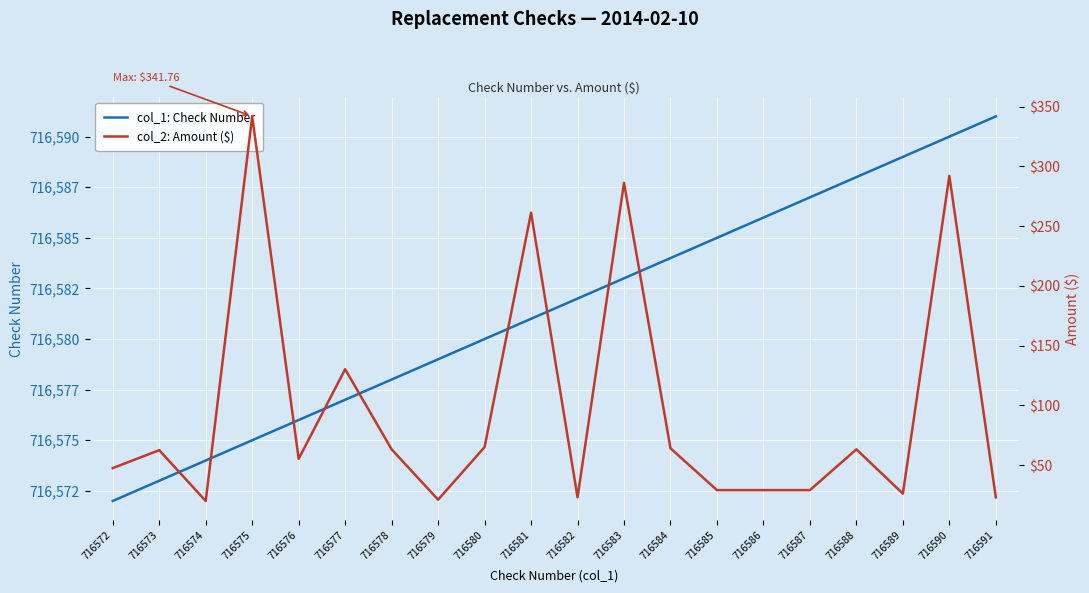

Reading left to right, what are all the values shown in this chart?

col_1: Check Number: 716572=716572.0	716573=716573.0	716574=716574.0	716575=716575.0	716576=716576.0	716577=716577.0	716578=716578.0	716579=716579.0	716580=716580.0	716581=716581.0	716582=716582.0	716583=716583.0	716584=716584.0	716585=716585.0	716586=716586.0	716587=716587.0	716588=716588.0	716589=716589.0	716590=716590.0	716591=716591.0
col_2: Amount ($): 716572=47.5	716573=62.5	716574=20.0	716575=341.8	716576=55.2	716577=130.2	716578=63.2	716579=21.1	716580=65.1	716581=261.1	716582=23.1	716583=286.1	716584=64.1	716585=29.1	716586=29.1	716587=29.1	716588=63.2	716589=26.1	716590=292.1	716591=23.0